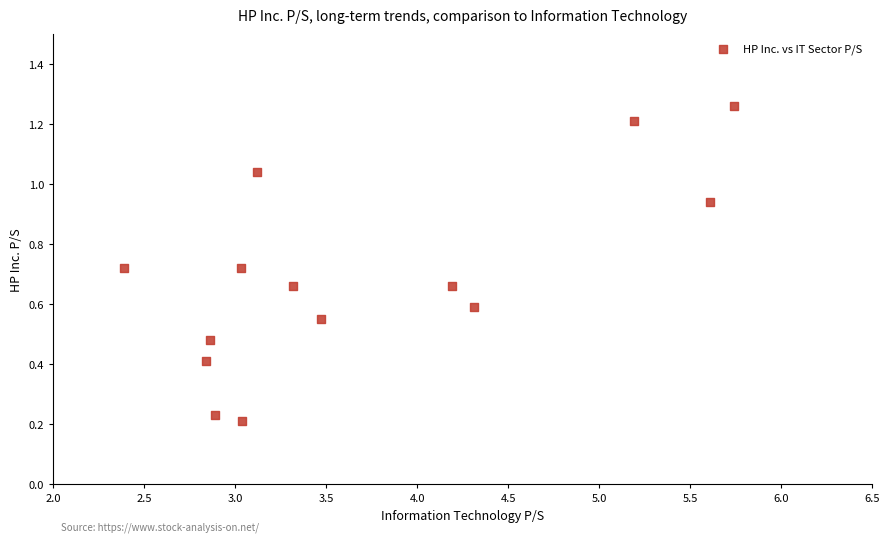

What is the range of X values (max minus min)?

3.4